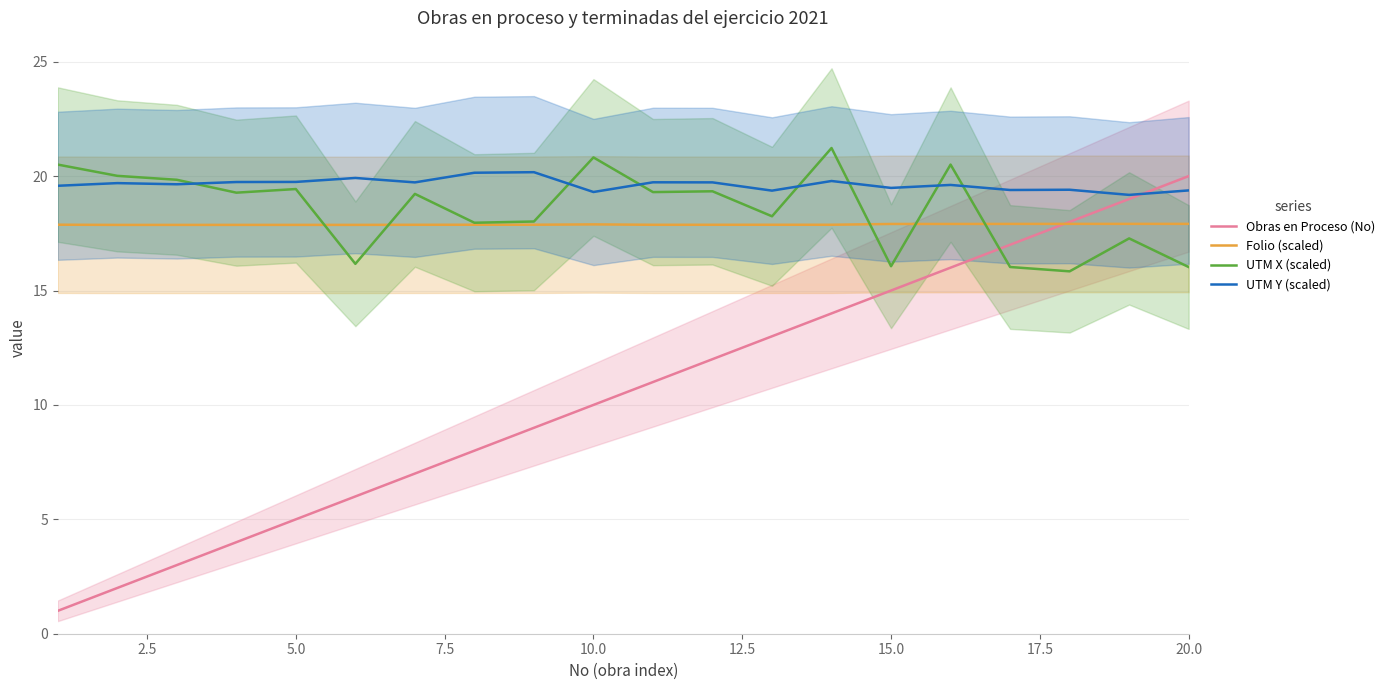

True or false: UTM Y (scaled) and Folio (scaled) cross at least once.

False